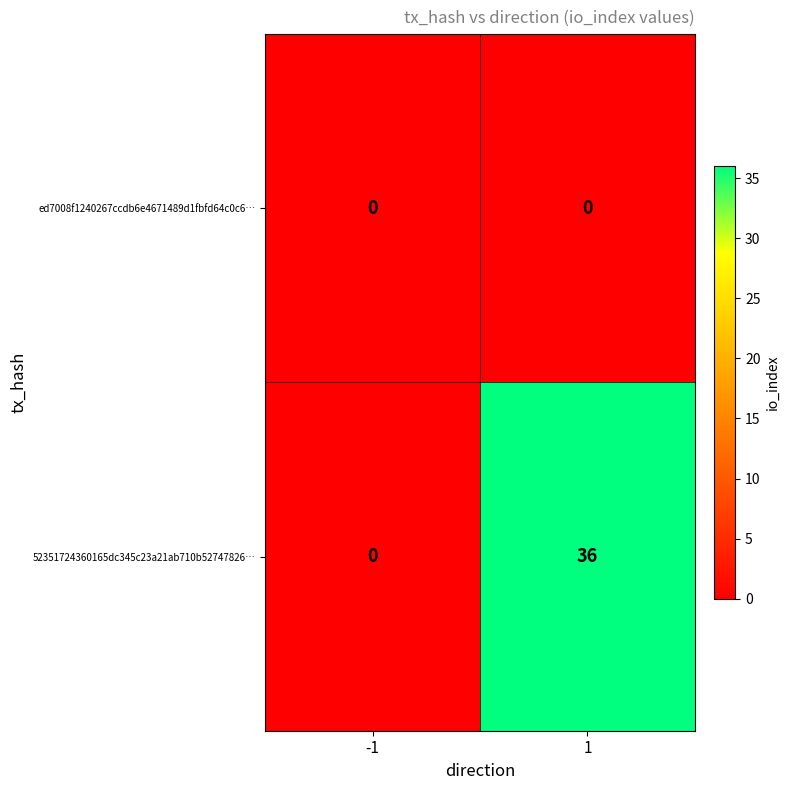

Rank the series at 1 from highest to lowest value.

52351724360165dc345c23a21ab710b52747826…, ed7008f1240267ccdb6e4671489d1fbfd64c0c6…